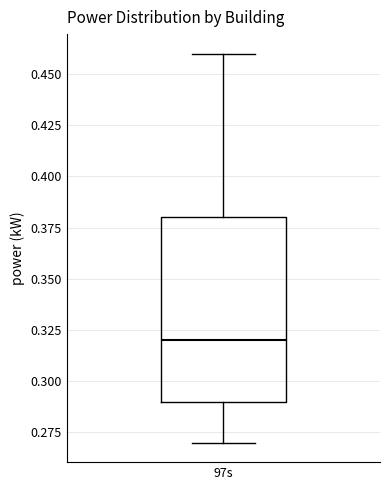

Where does the median line of the box for 97s sit on the y-axis? The values are not printed on the chart, so give them approximately, as read against the axis.

0.32